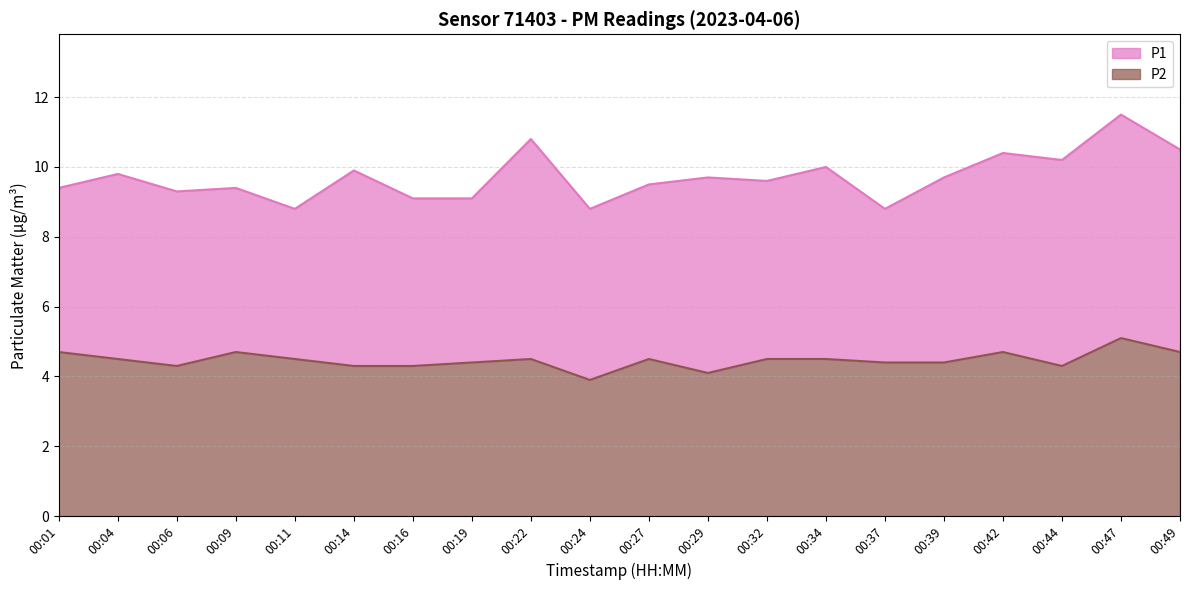

True or false: P1 has more than 1 points higher than both neighbors.

True